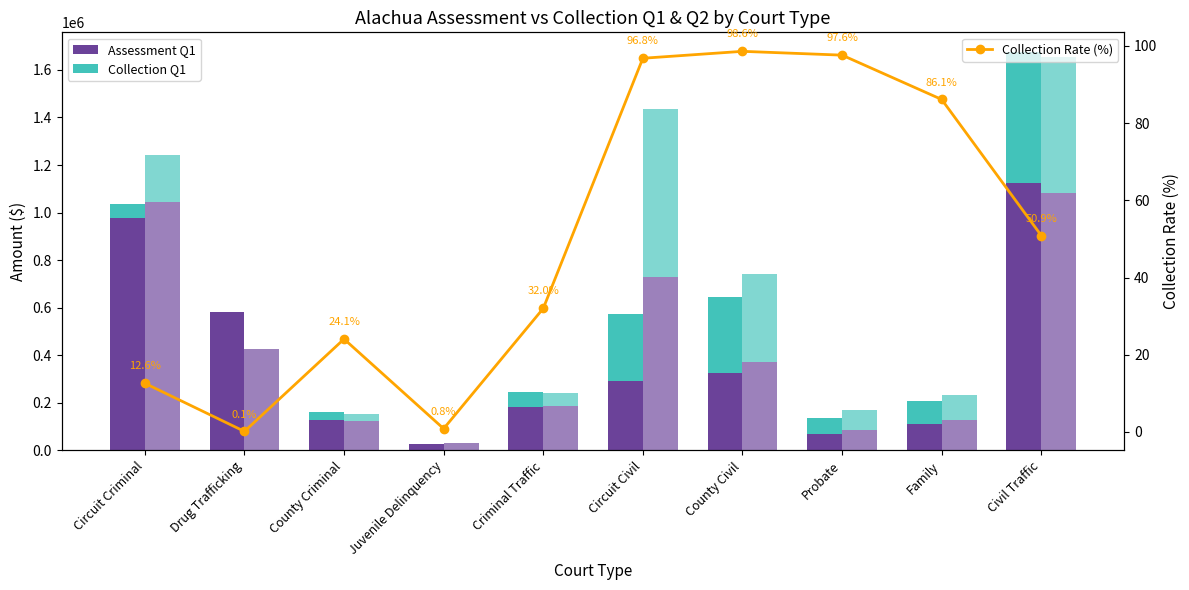

Which series has the widest spread of values?

Assessment Q1